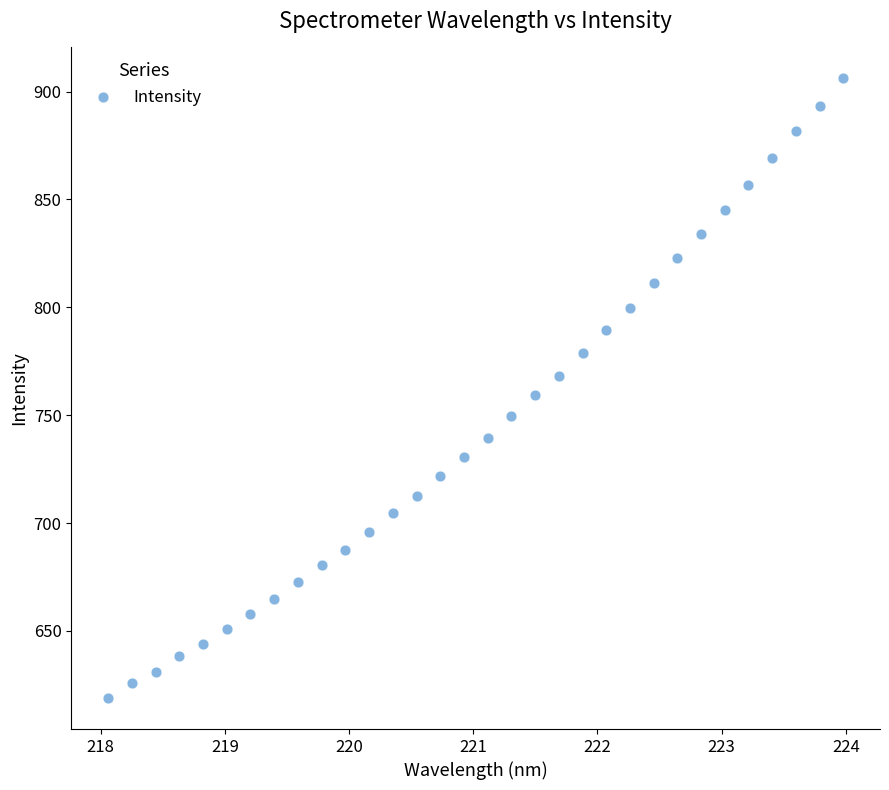

What is the range of X values (max minus min)?

5.9